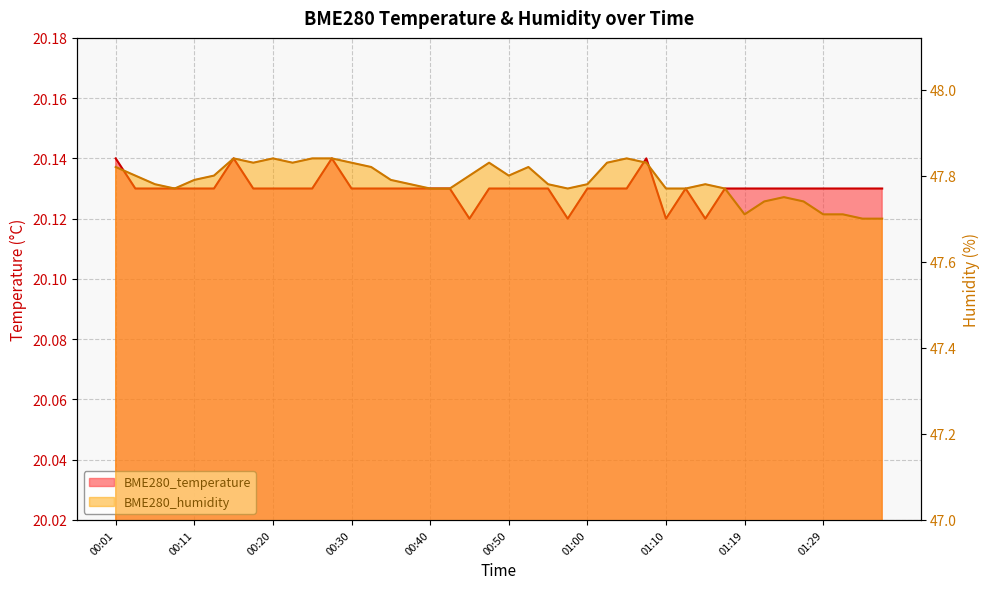

At how many categories does at least one series exceed 39?

40